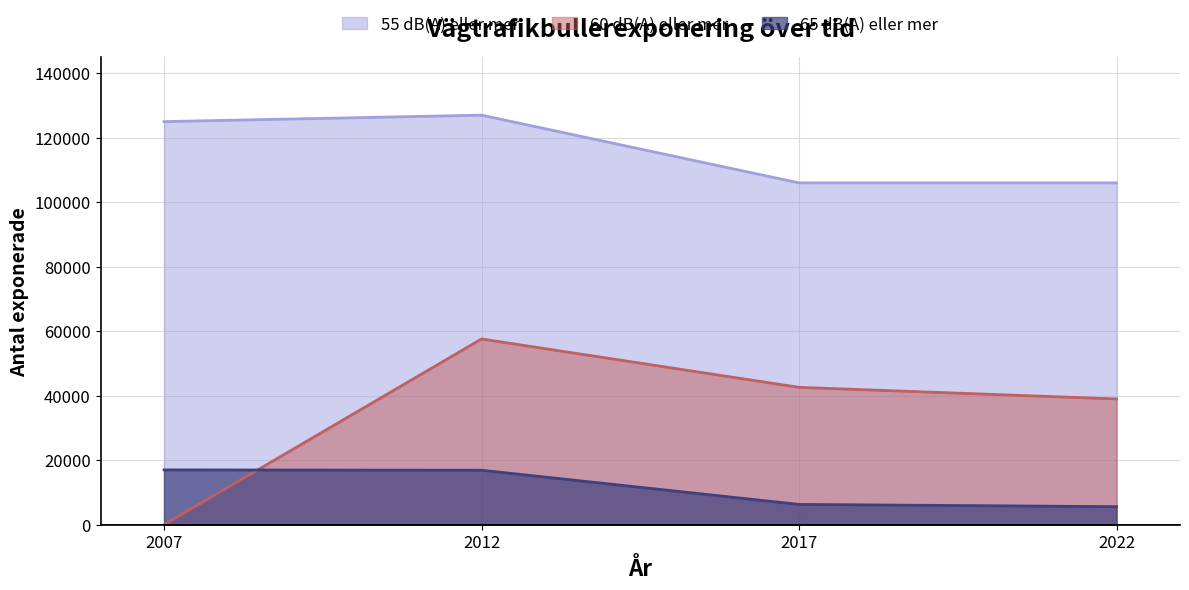

What is the spread (max minus min) of values at 2012?

110100